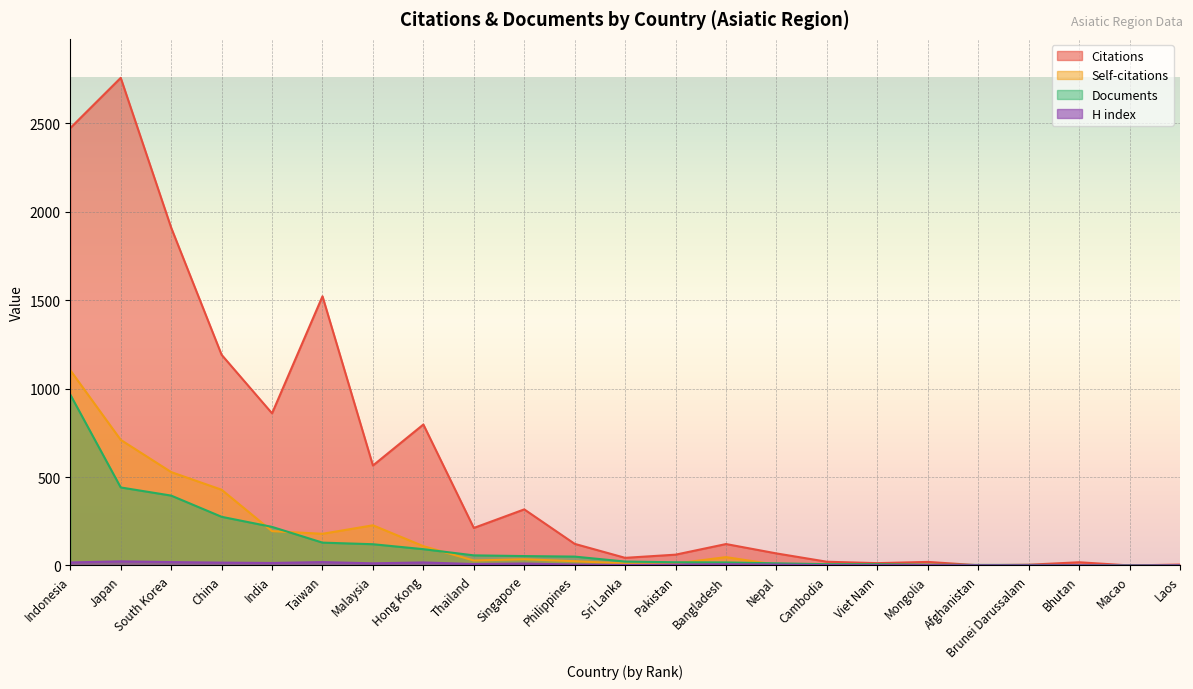

Where does the Documents series first go above 22?

Indonesia